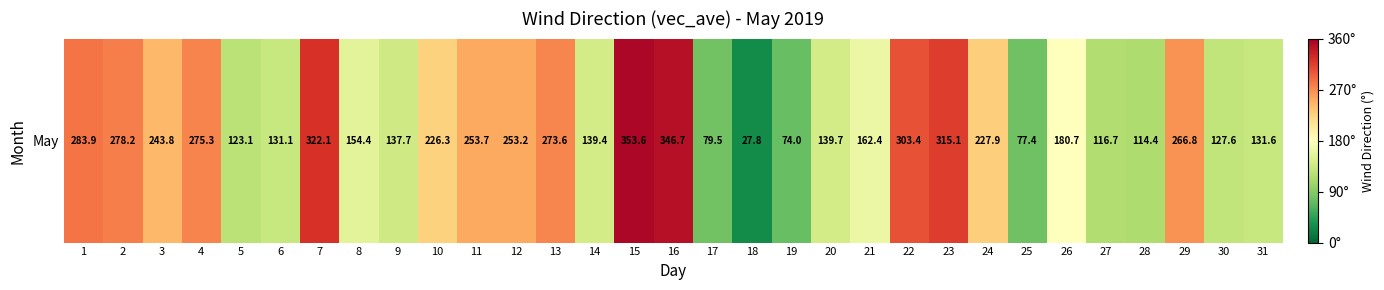

Reading left to right, transcribe all the data shown in this chart.

1=283.9	2=278.2	3=243.8	4=275.3	5=123.1	6=131.1	7=322.1	8=154.4	9=137.7	10=226.3	11=253.7	12=253.2	13=273.6	14=139.4	15=353.6	16=346.7	17=79.5	18=27.8	19=74.0	20=139.7	21=162.4	22=303.4	23=315.1	24=227.9	25=77.4	26=180.7	27=116.7	28=114.4	29=266.8	30=127.6	31=131.6